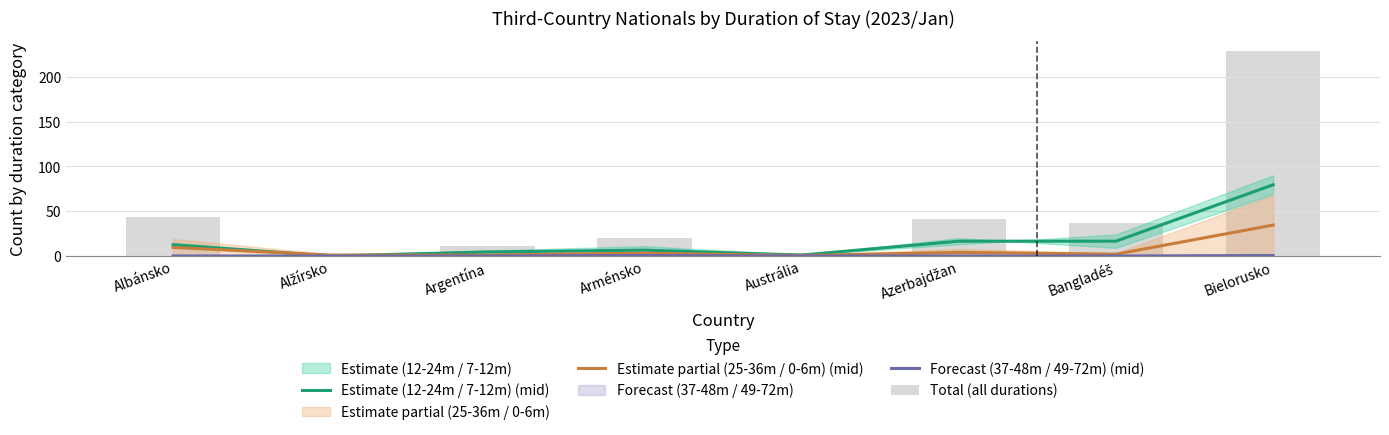

The value of Estimate partial (25-36m / 0-6m) (mid) at Argentína is 1.0. True or false?

True